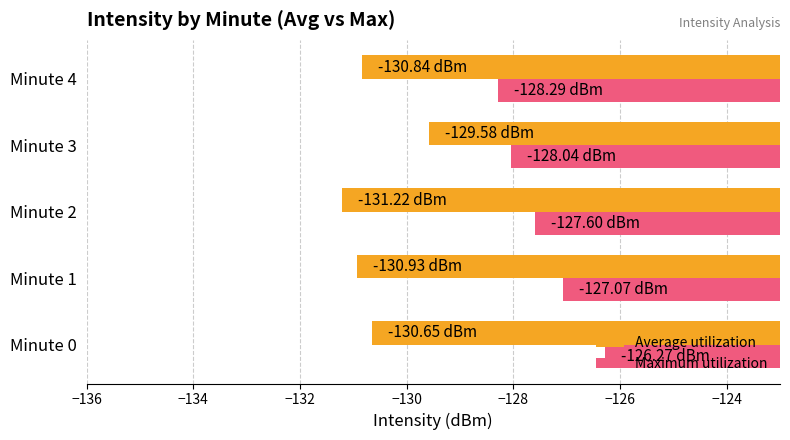

How many values in the Average utilization series are below -130?

4